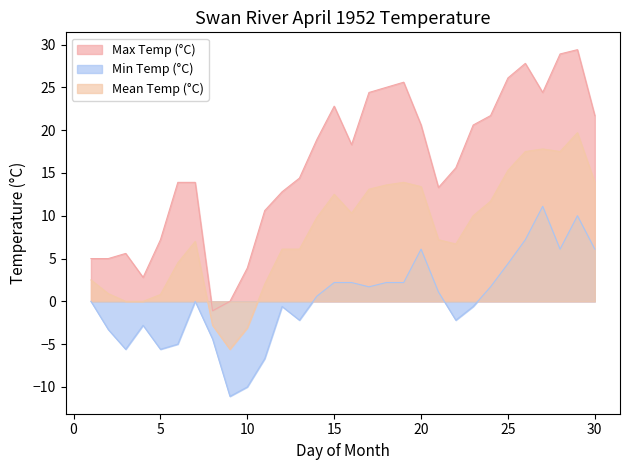

Read the Mean Temp (°C) value at 1.

2.5